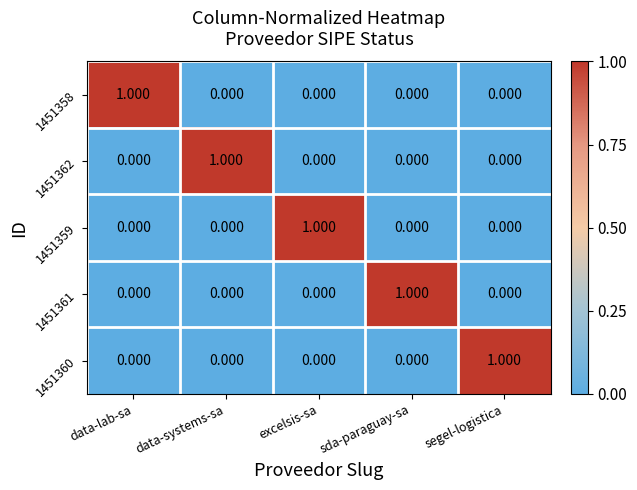

Which category has the highest value in the 1451362 series?

data-systems-sa